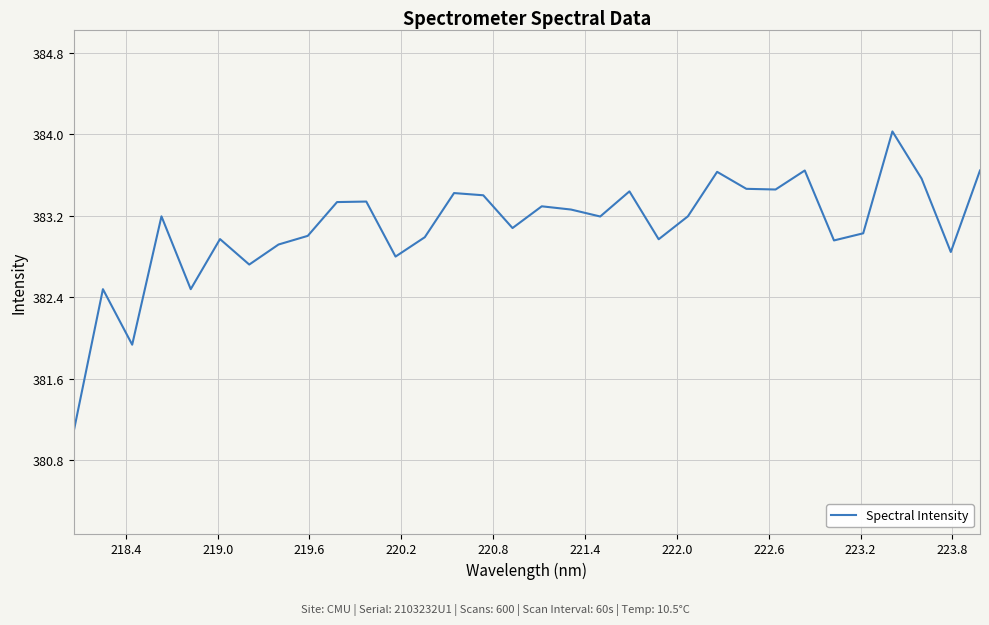

What is the minimum value shown in the chart?

381.1